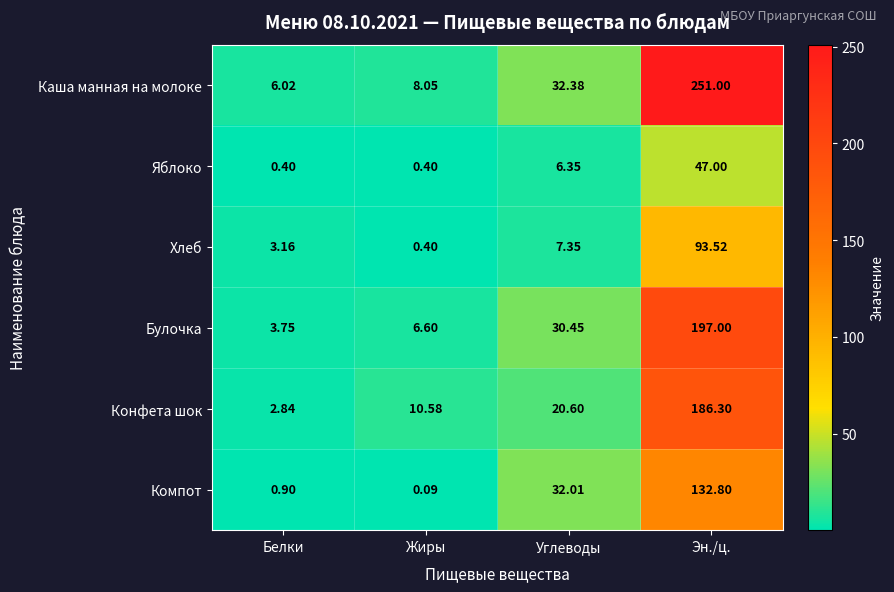

Which series has the largest total across all categories?

Каша манная на молоке